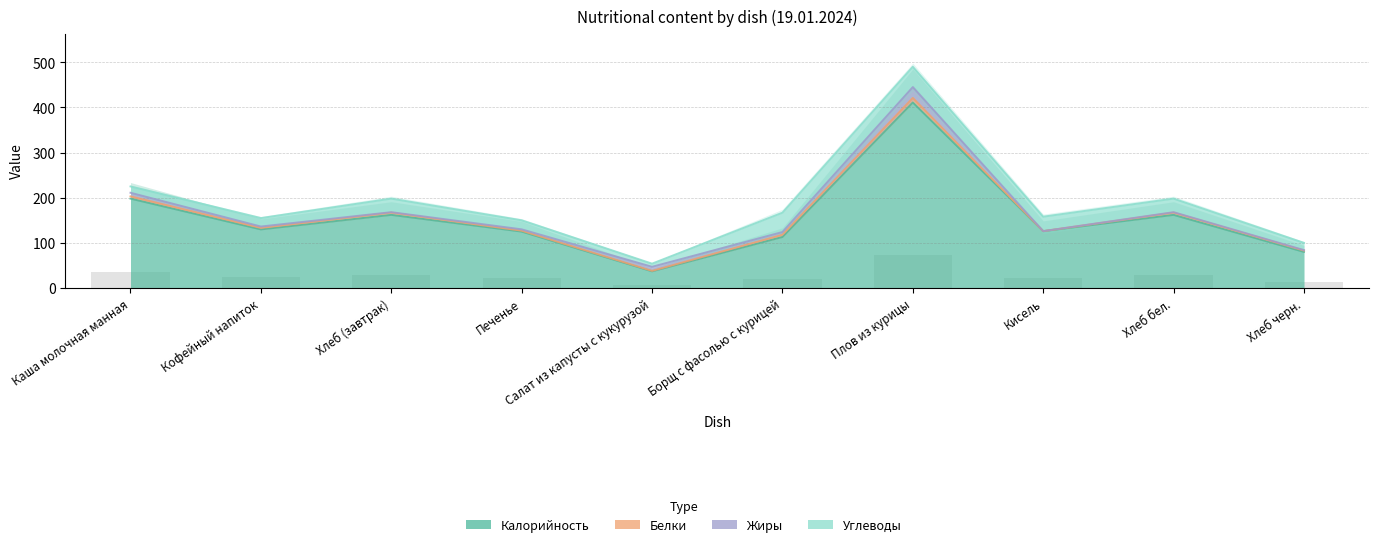

What is the spread (max minus min) of values at Плов из курицы?

401.0